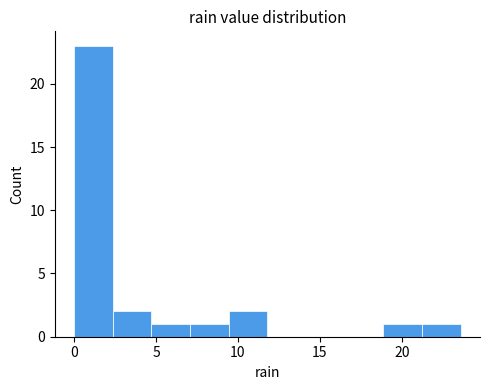

Reading left to right, list every bar in this chart as the range it spans on the x-axis followed by its height. Neither the bar edges nor the heights are printed on the chart, so give them approximately, as read against the axes.

0.0 to 2.5: 23
2.5 to 4.5: 2
4.5 to 7.0: 1
7.0 to 9.5: 1
9.5 to 12.0: 2
12.0 to 14.0: 0
14.0 to 16.5: 0
16.5 to 19.0: 0
19.0 to 21.0: 1
21.0 to 23.5: 1